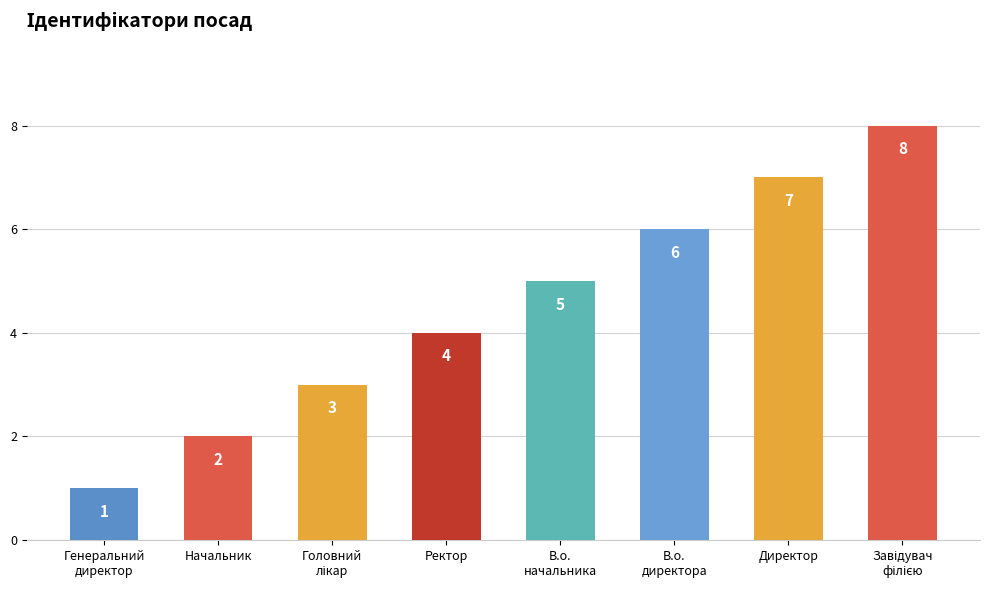

Reading left to right, what are all the values shown in this chart?

1	2	3	4	5	6	7	8